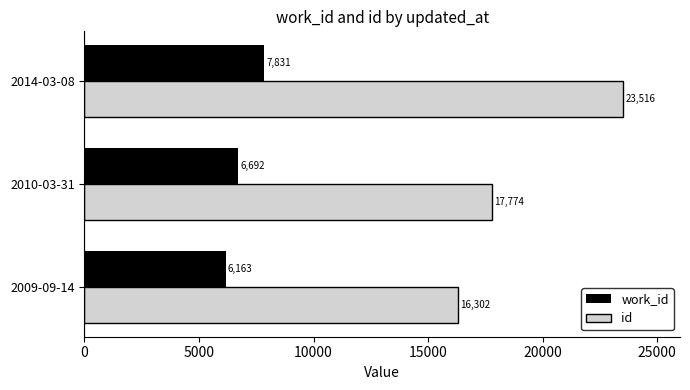

How many categories are shown in the chart?

3